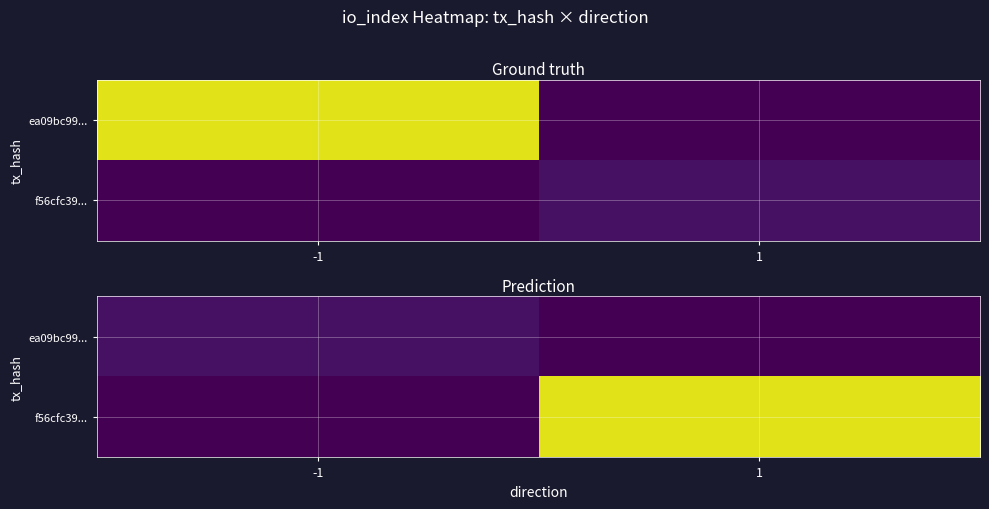

List the series in order of their peak value, lowest first.

ea09bc99..., f56cfc39...